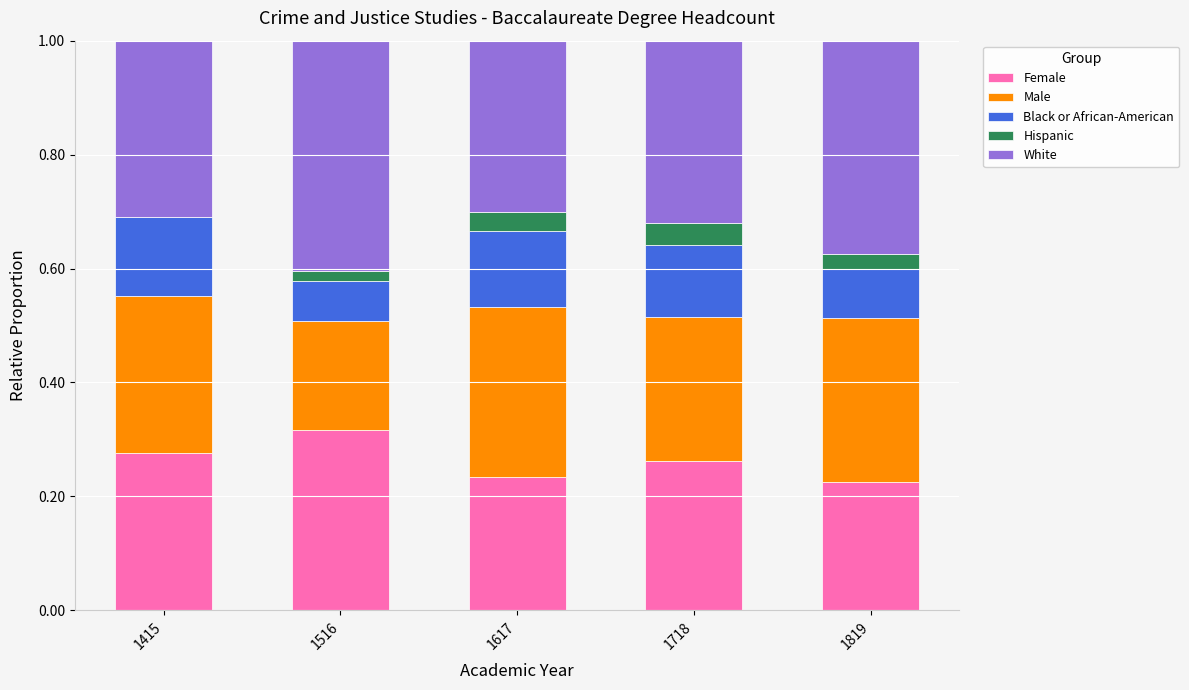

What is the total value across all series at 1617?

1.0